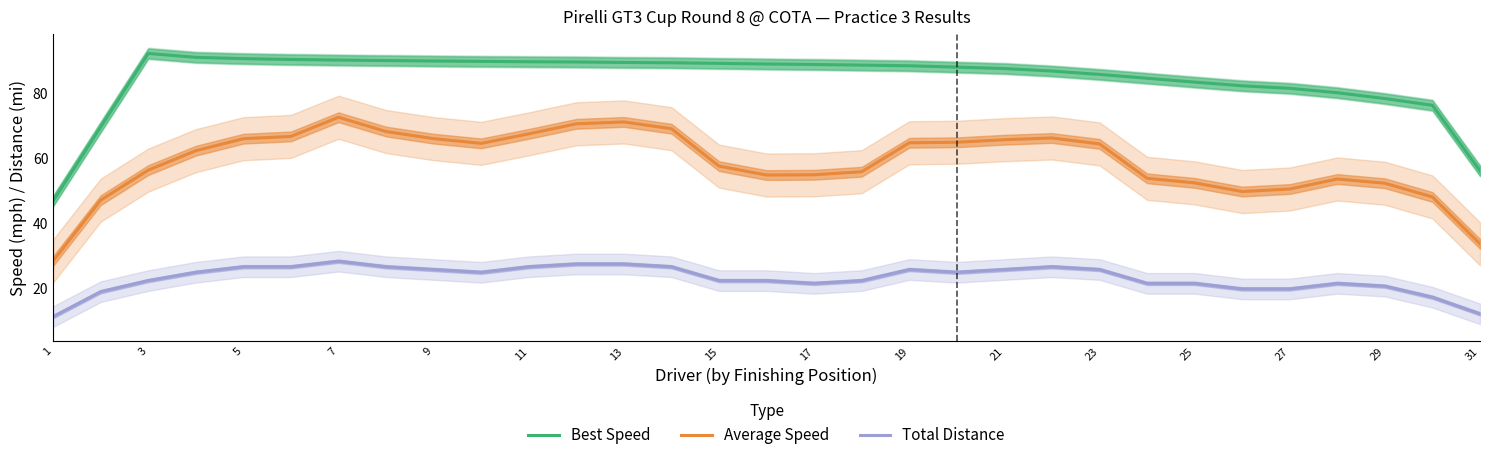

Does the chart have visible grid lines?

No